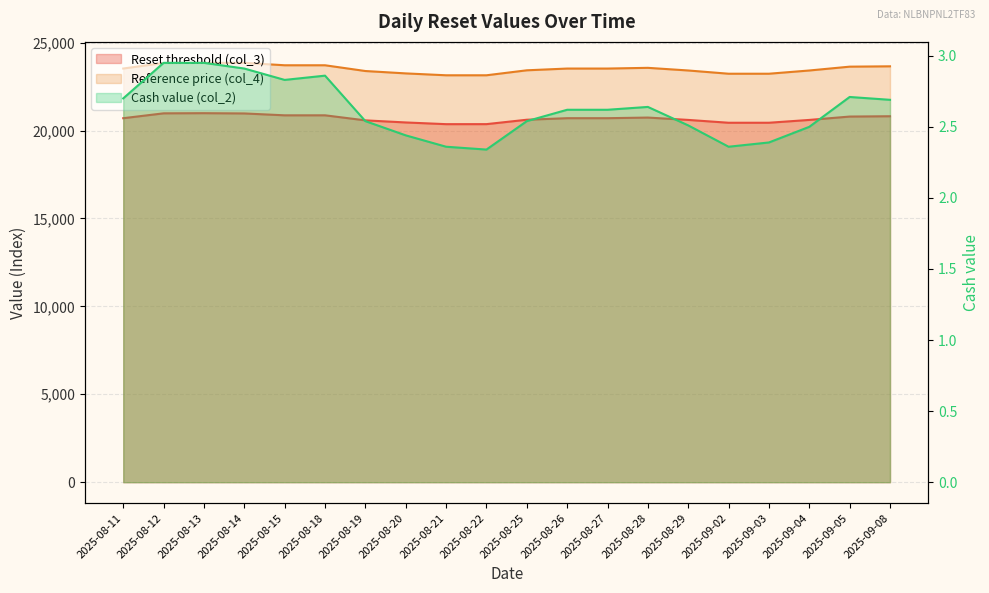

Which label corresponds to the largest value in the chart?

2025-08-13